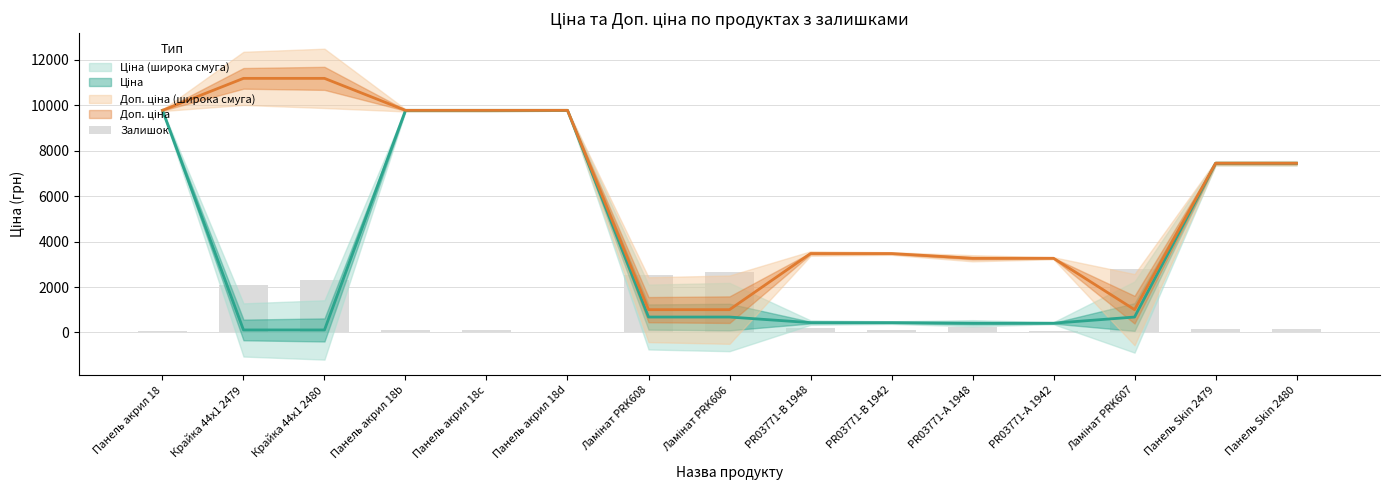

What is the difference between the second highest and minimum values?

2648